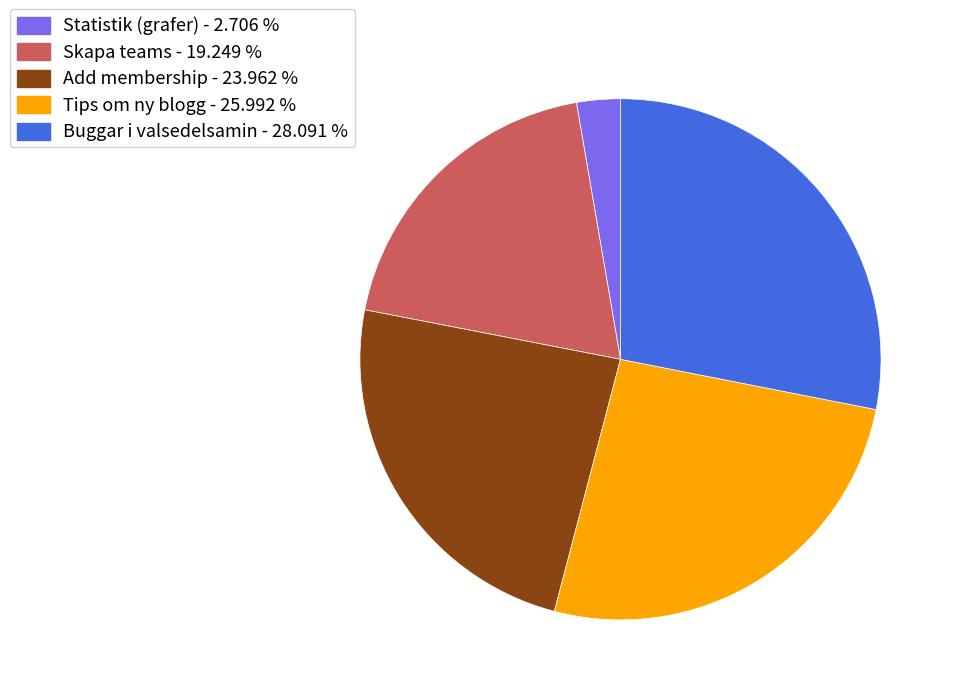

Is it true that Add membership is 31% of the pie?

False